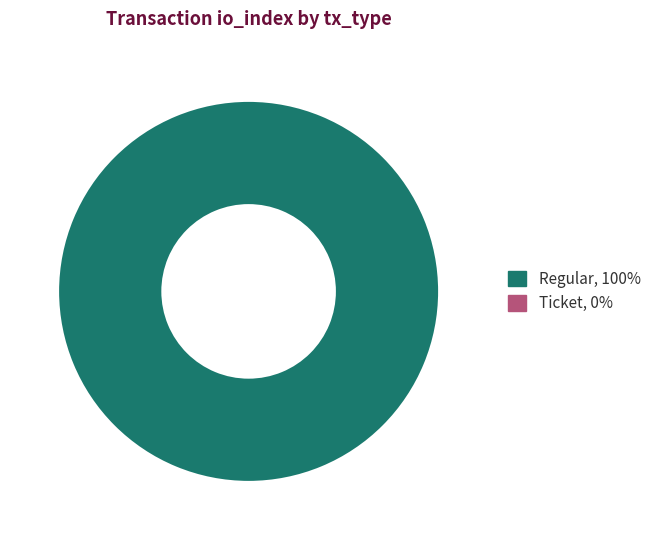

Count the number of slices in the pie.

1